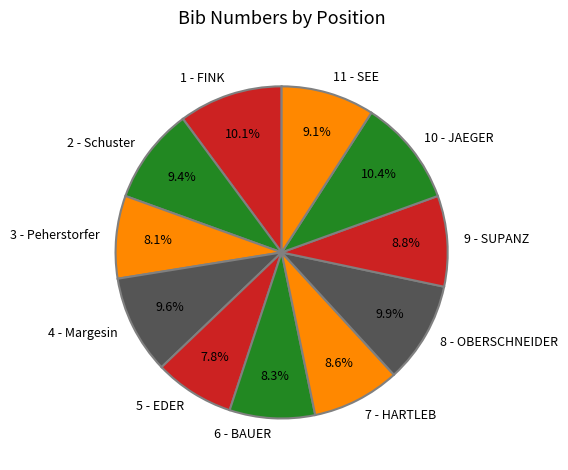

Count the number of slices in the pie.

11